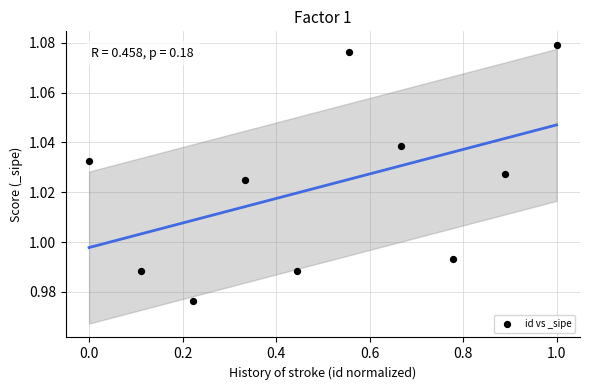

What is the average X value?

0.5